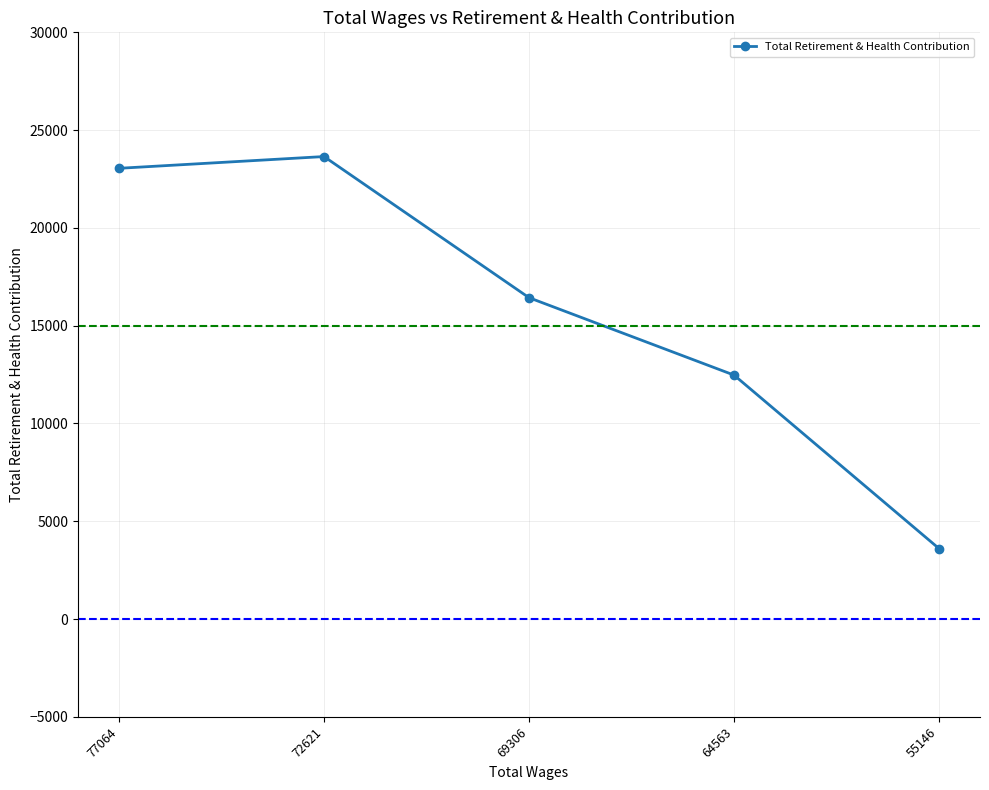

What is the value of the 2nd point from the left?

23648